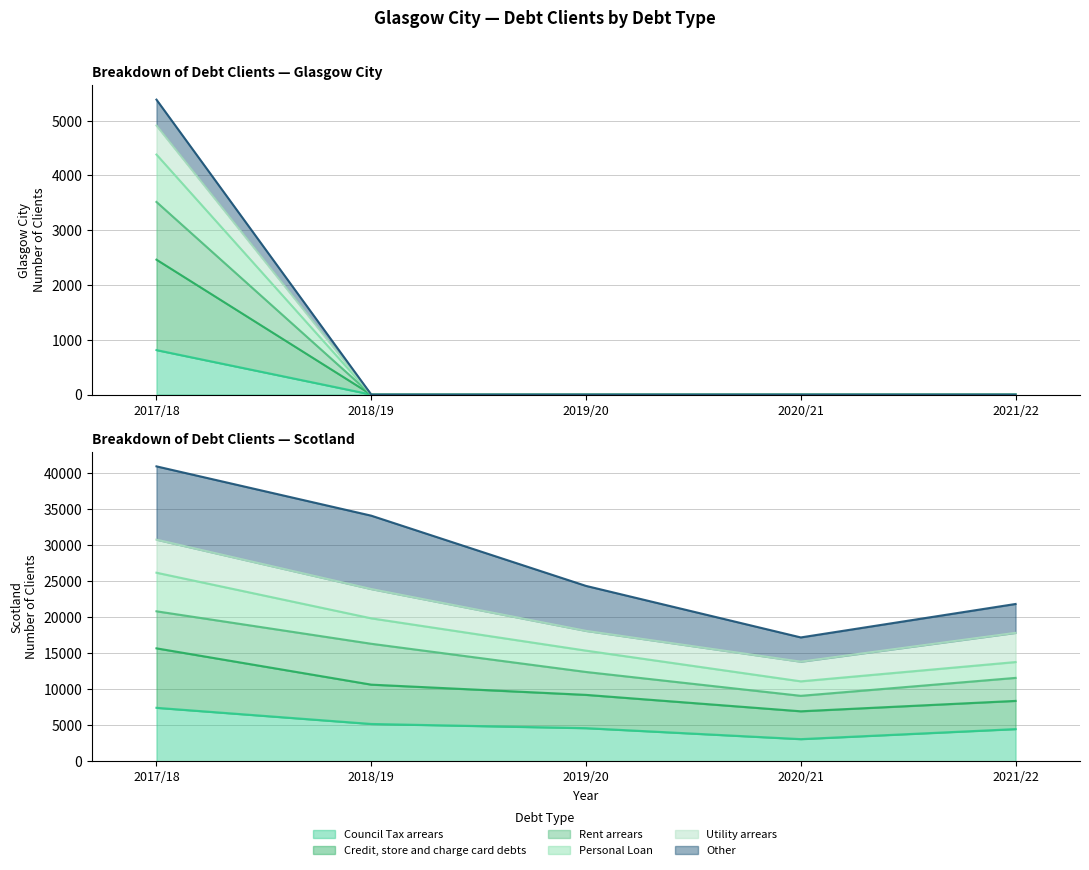

Is it true that Council Tax arrears equals 316 at 2021/22?

False